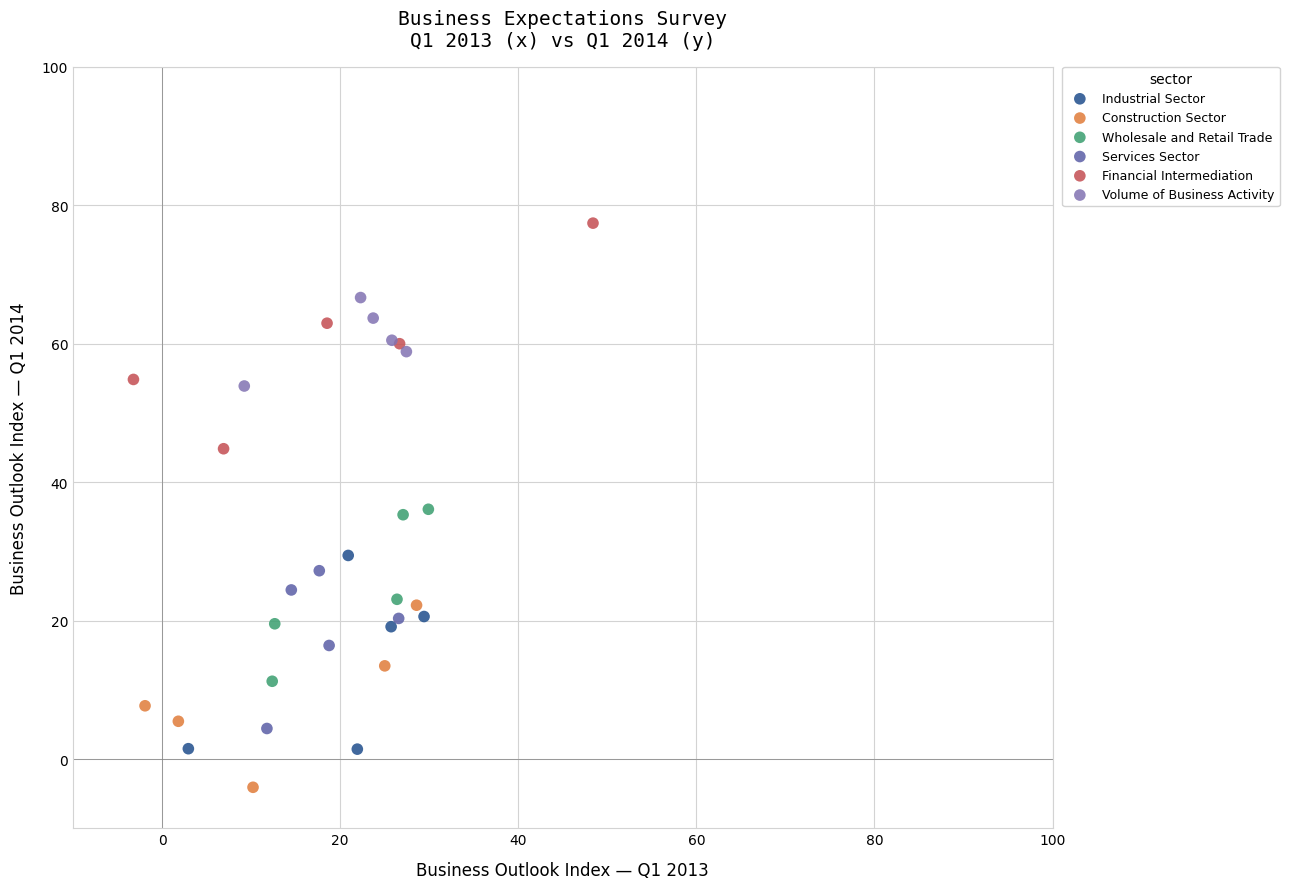

Which series contains the highest Y value?

Financial Intermediation